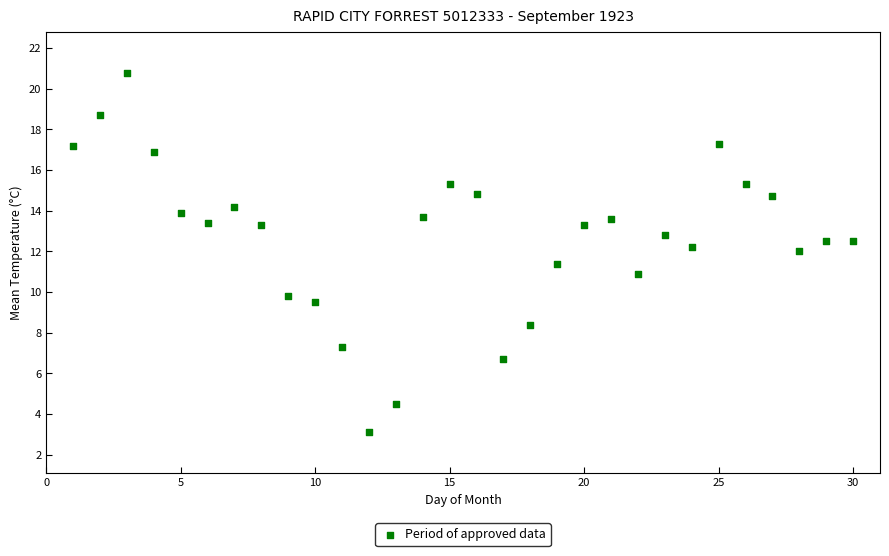

What is the range of Y values (max minus min)?

17.7